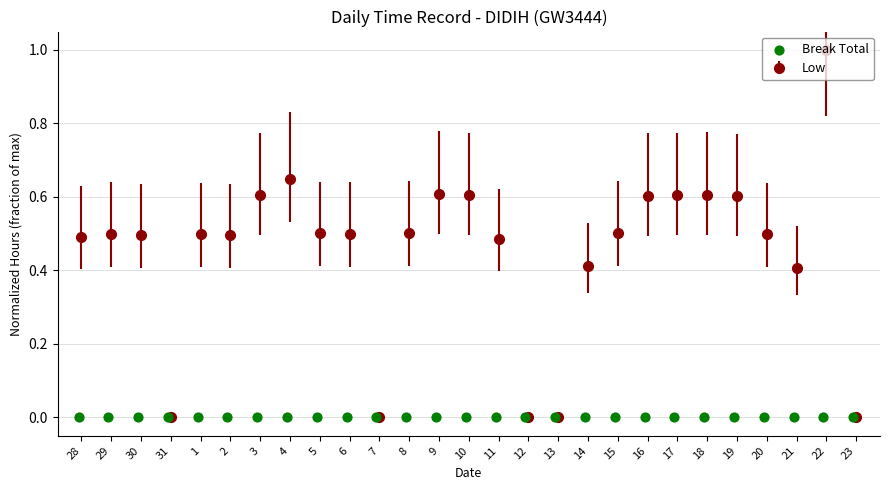

What is the change in value from 5 to 17?

+0.1